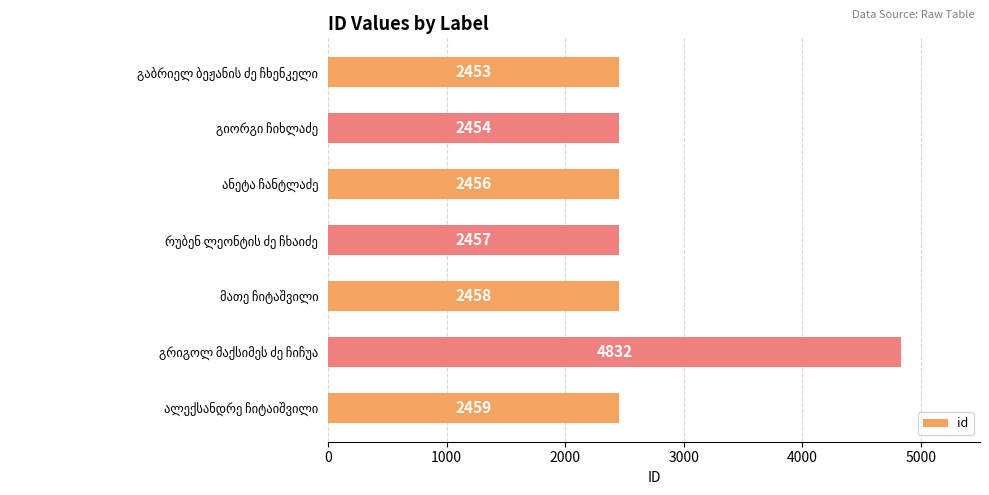

What is the minimum value shown in the chart?

2453